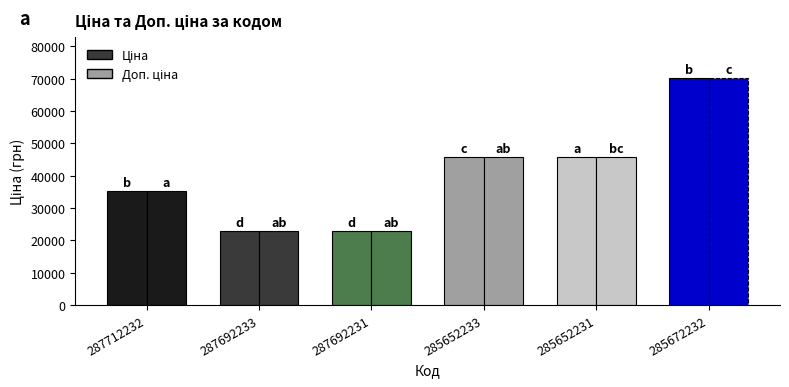

How many bars are there in each group?

2